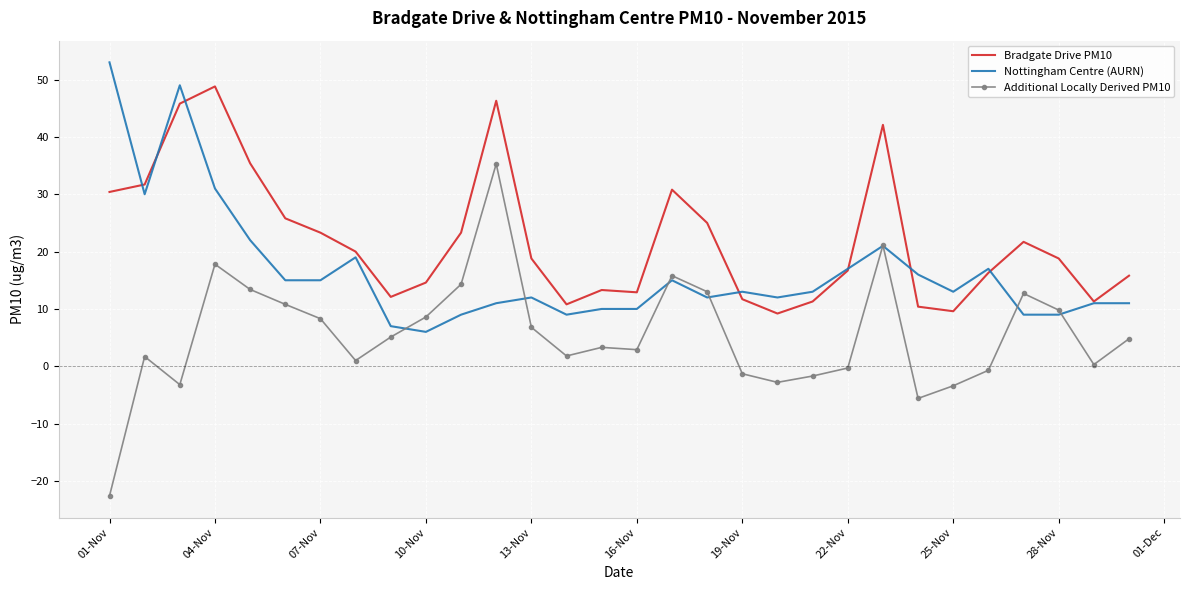

What is the maximum value for Additional Locally Derived PM10?

35.3